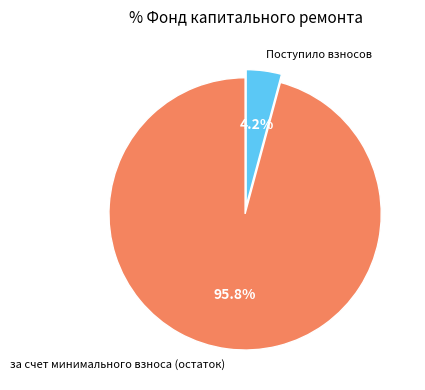

How many segments does this pie chart have?

2